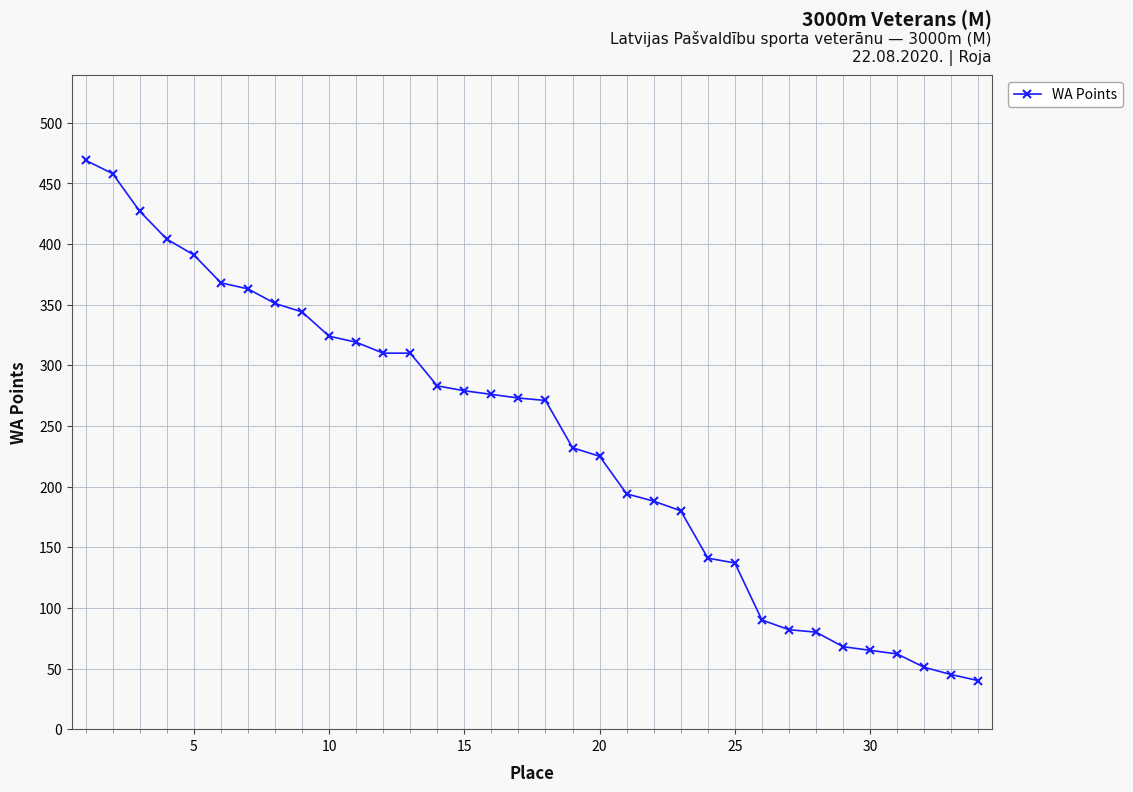

What is the value of the 6th point from the left?

368